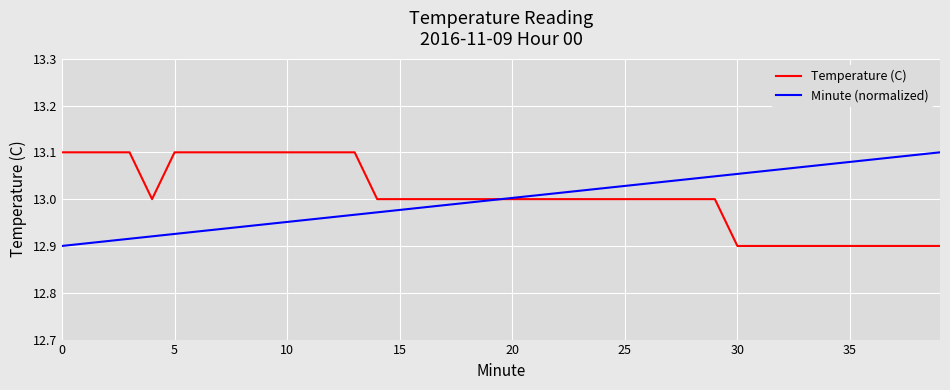

What is the sum of all Minute (normalized) values?

520.0